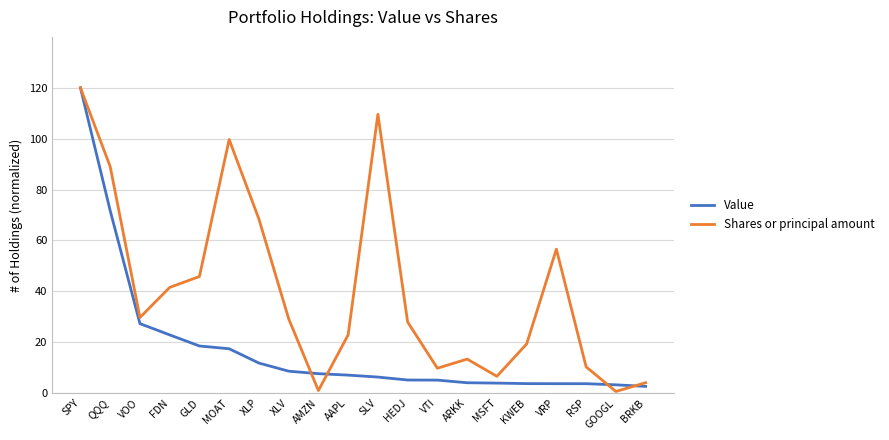

What is the sum of the Value values at AMZN and FDN?

30.5